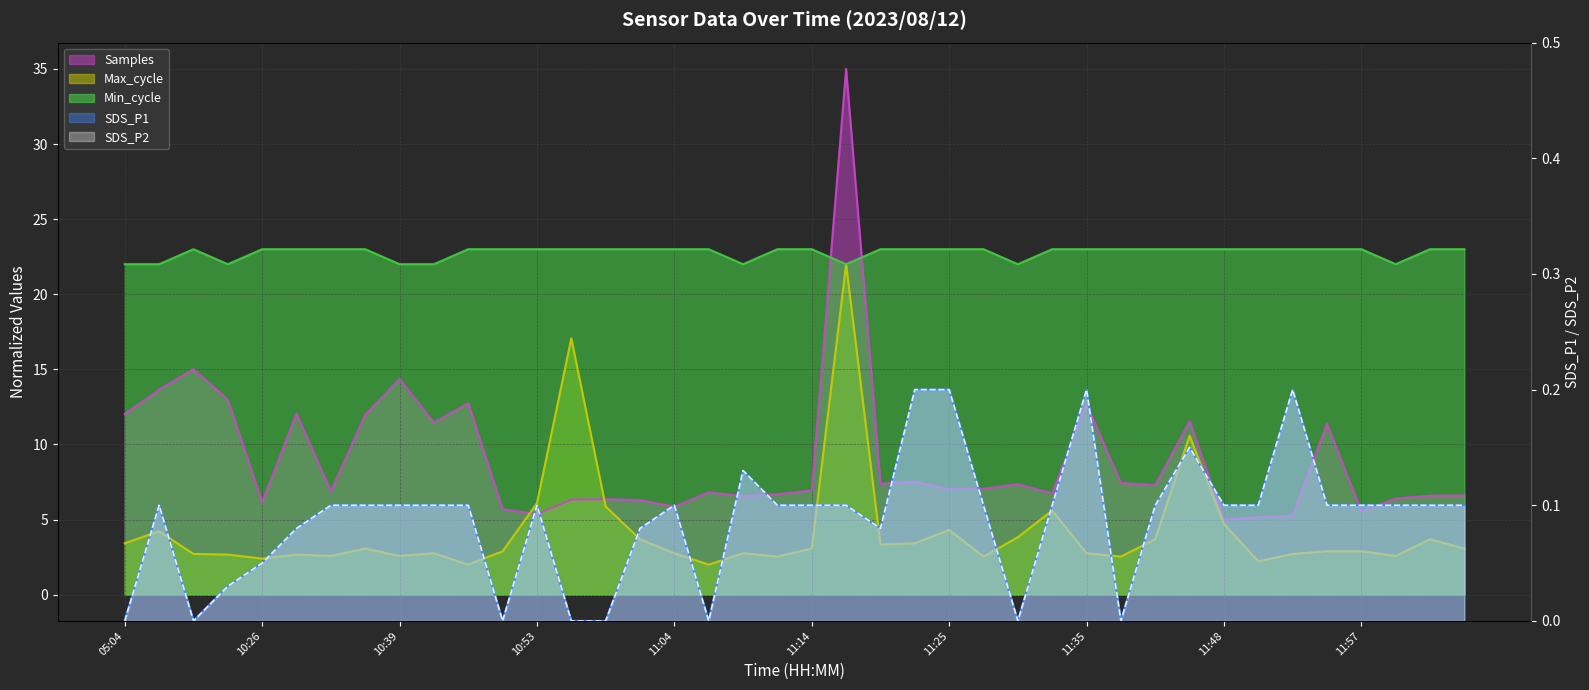

Which series changed the most between 11:11 and 12:05?

Max_cycle